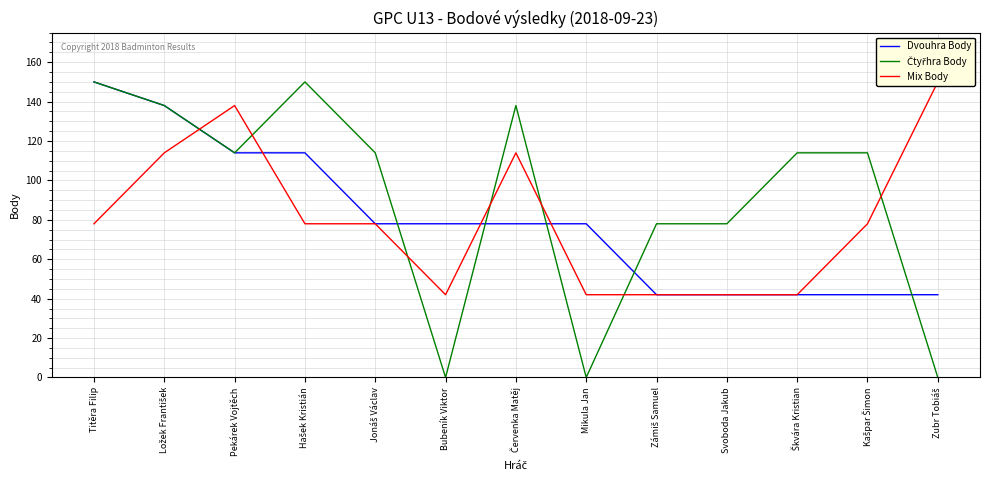

Is it true that Mix Body equals 78 at Jonáš Václav?

True